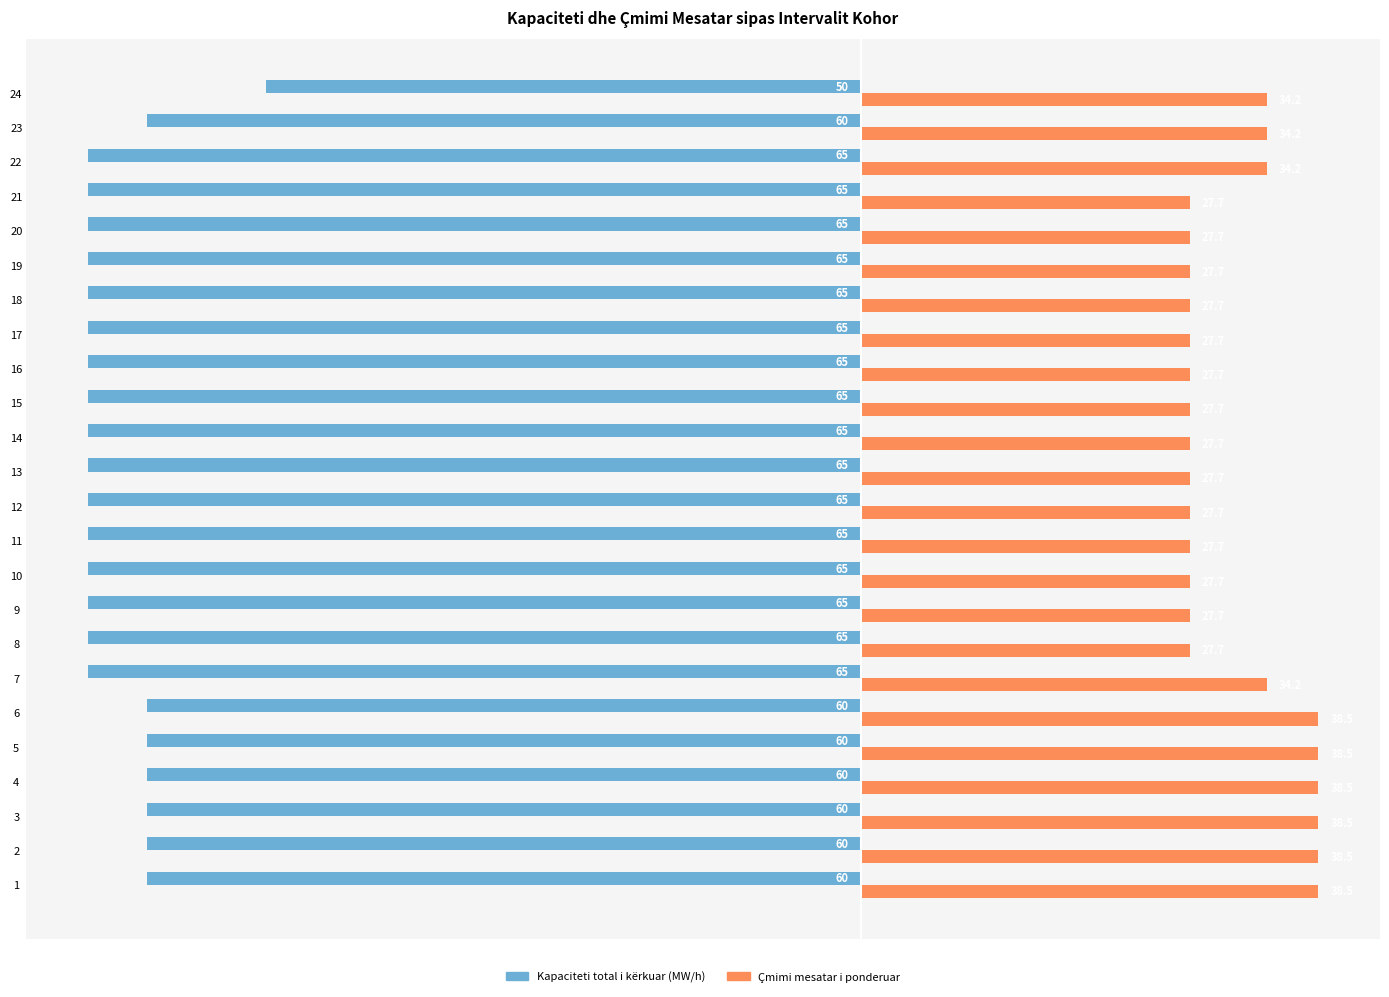

At which category is the sum across all series the highest?

24